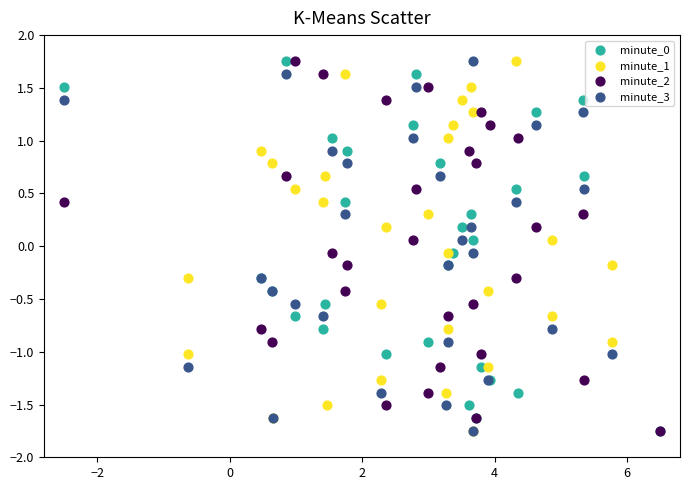

What are all the series names shown in the legend?

minute_0, minute_1, minute_2, minute_3